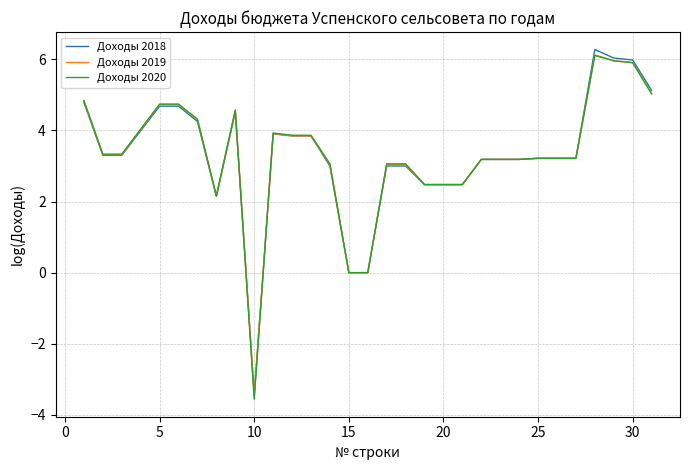

How many values in the Доходы 2020 series are below 3?

7